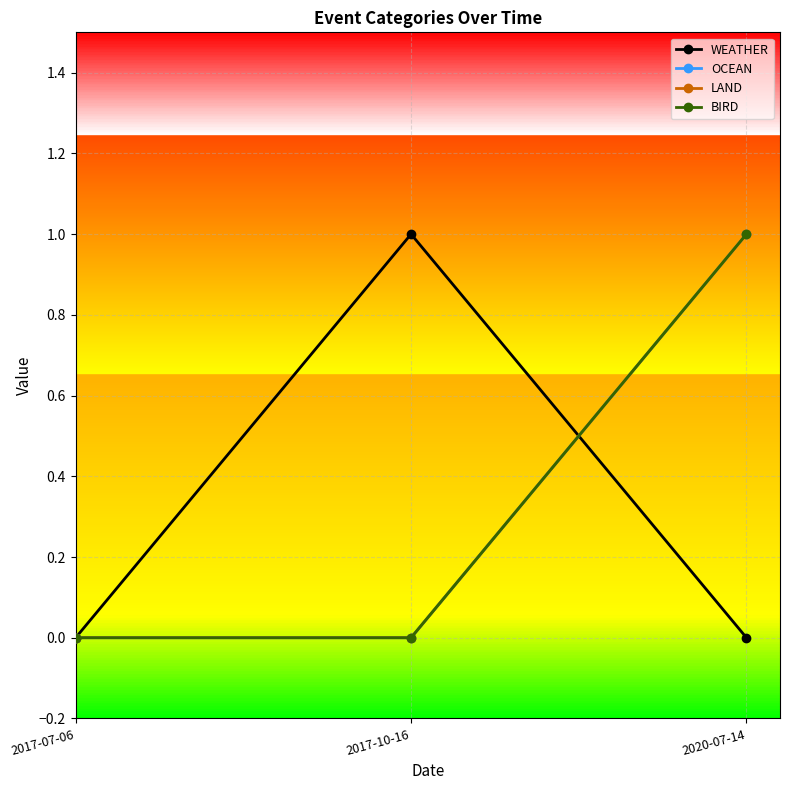

Does the chart display data point markers on the line(s)?

Yes